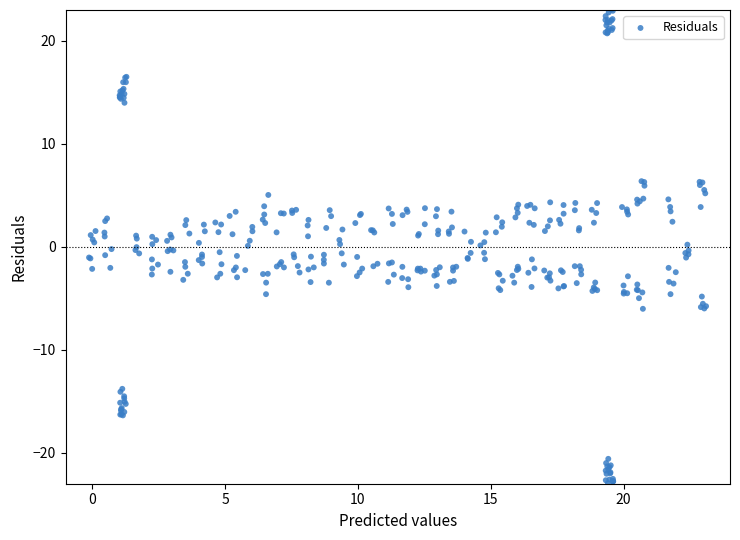

What is the range of Y values (max minus min)?

46.6